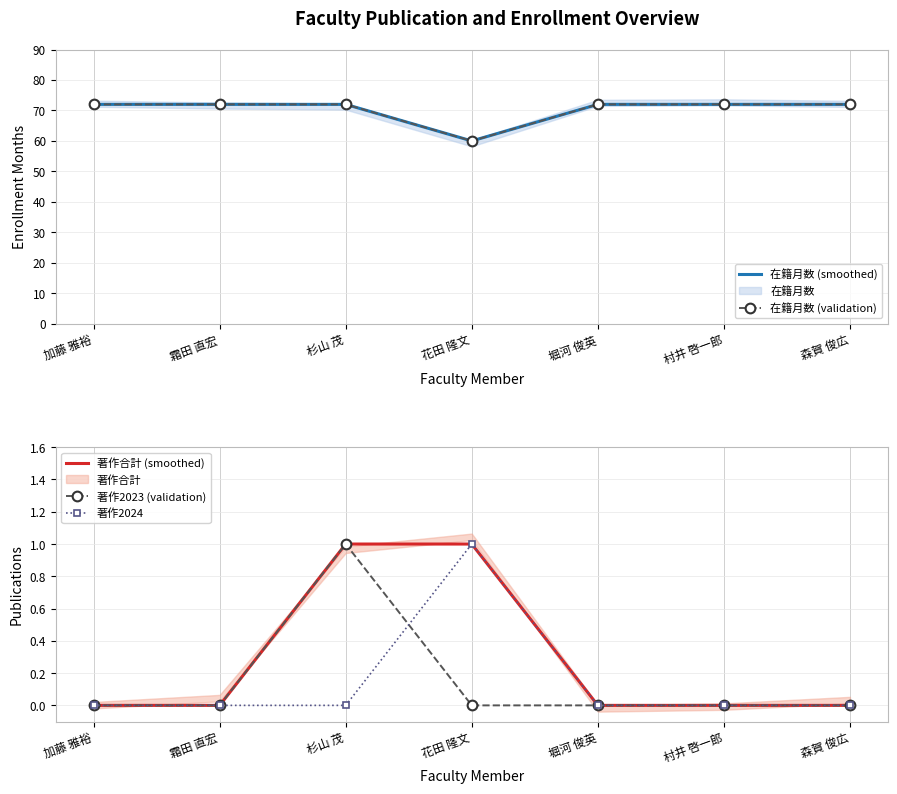

What is the label of the 1st point from the right?

森賀 俊広